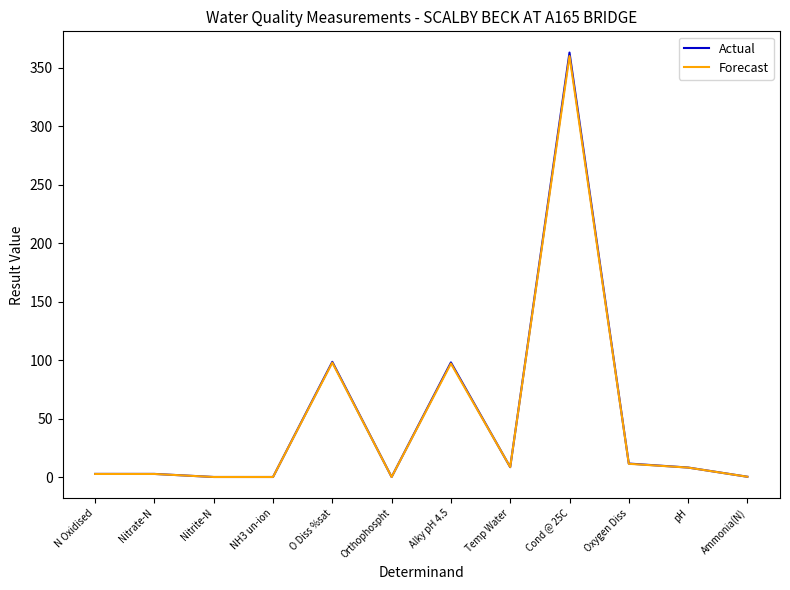

Which series has the widest spread of values?

Actual